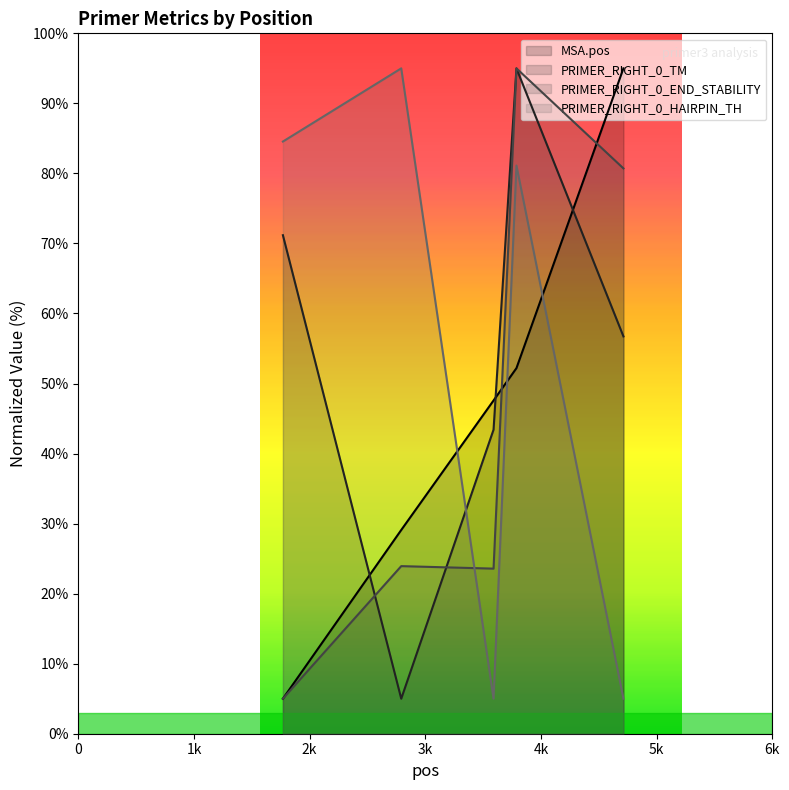

At which label does PRIMER_RIGHT_0_TM reach its minimum?

2792